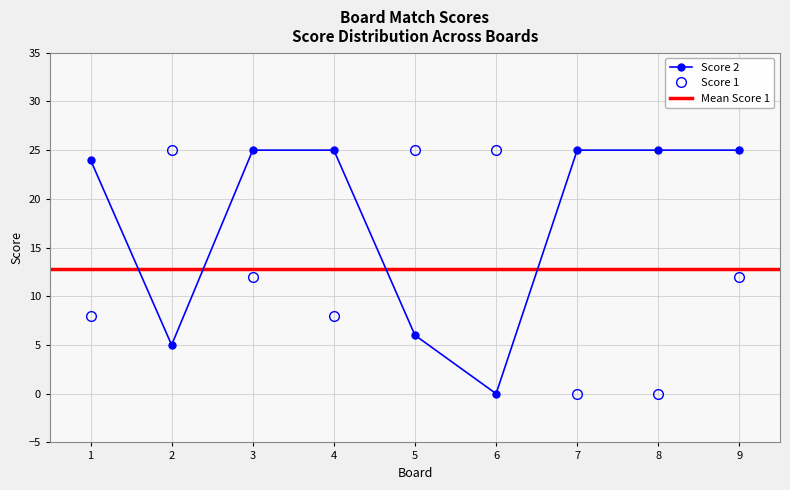

What is the average value of the Score 2 series?

18